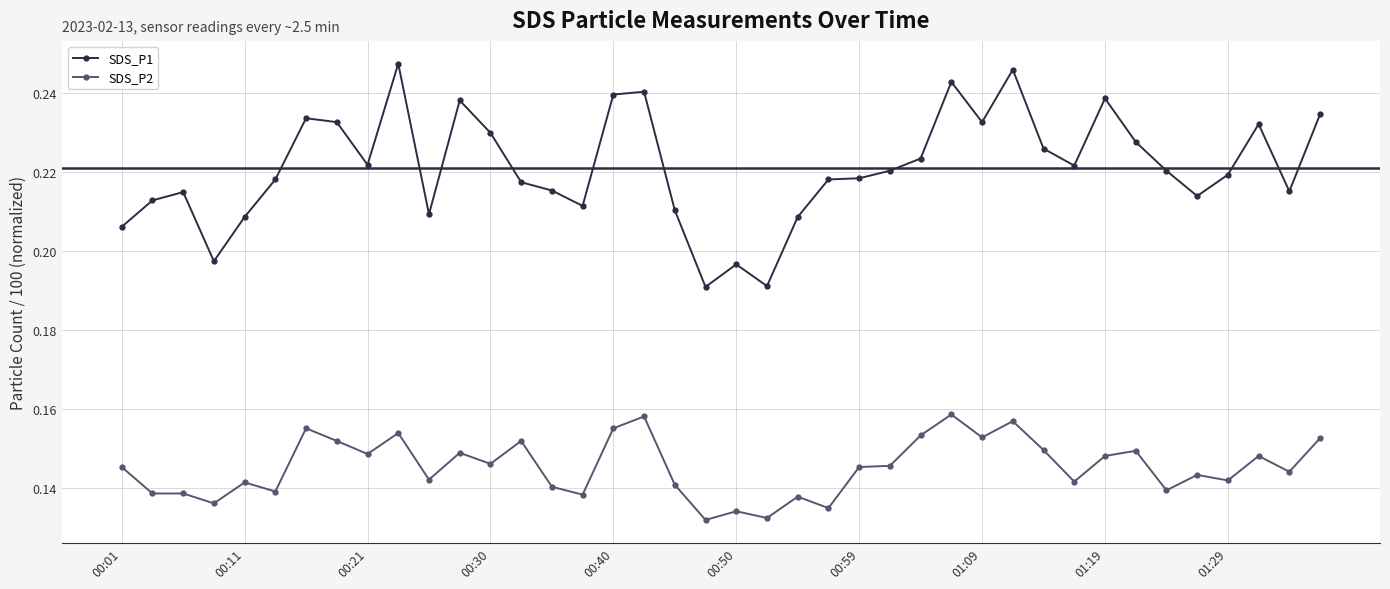

List the series in order of their overall mean, lowest first.

SDS_P2, SDS_P1